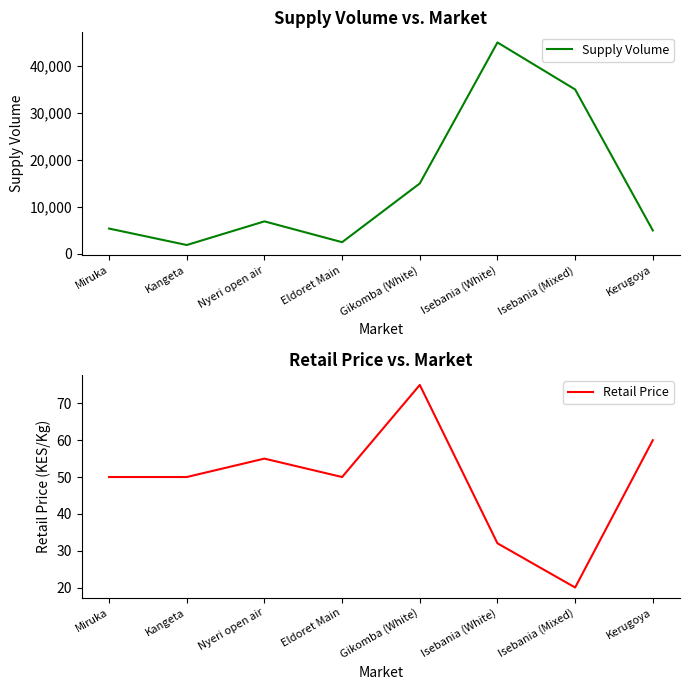

List the series in order of their overall mean, highest first.

Supply Volume, Retail Price